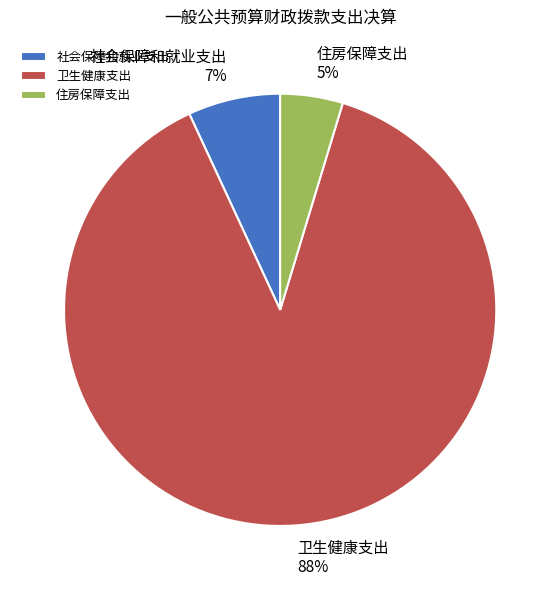

To the nearest percent, what is the combined percentage of 社会保障和就业支出 and 卫生健康支出?

95%